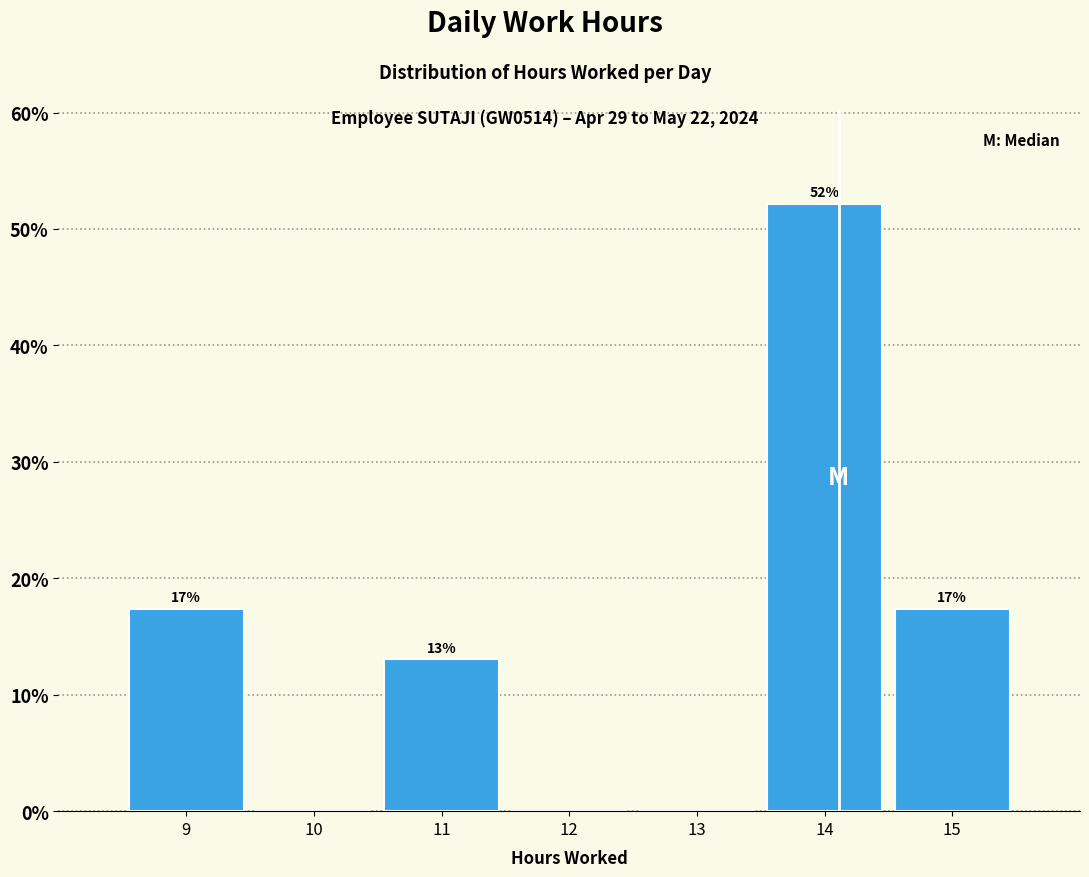

Over which range of the x-axis is the bar tallest?

13.5 to 14.5